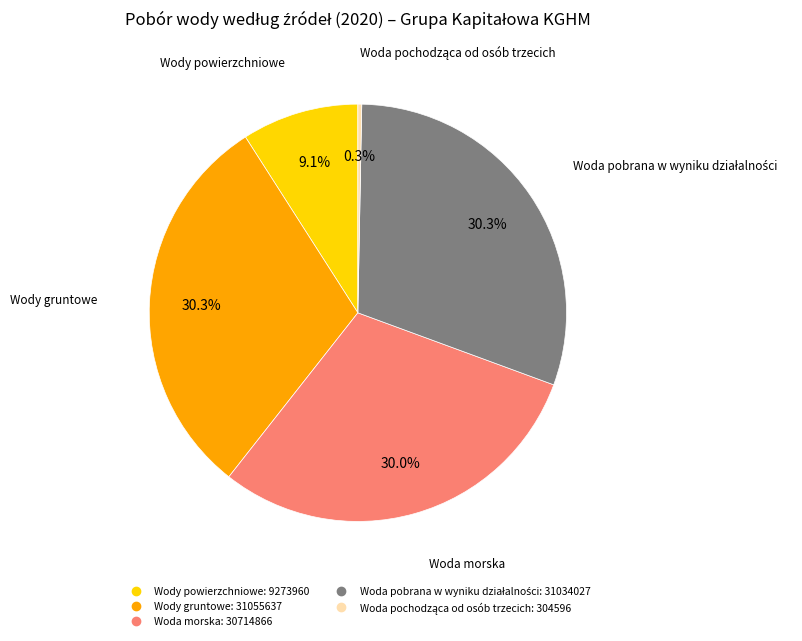

Is there a majority slice in this chart?

No